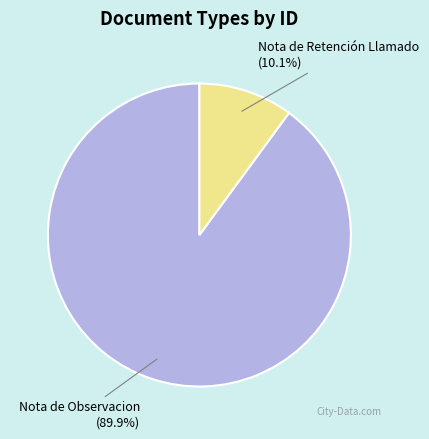

Does Nota de Observacion represent more than half of the total?

Yes